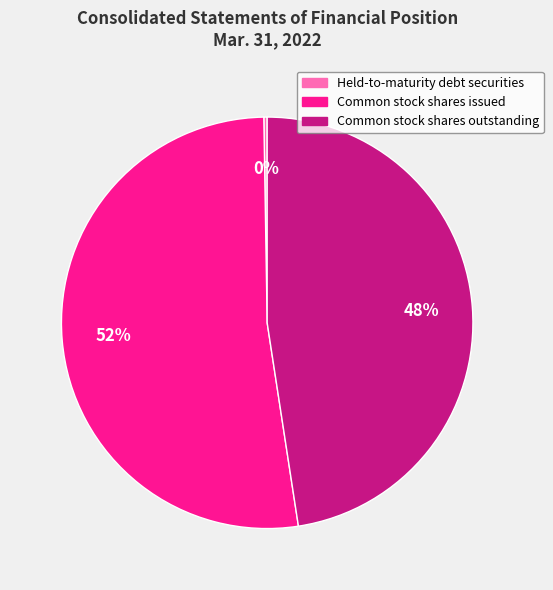

What is the ratio of the value at Common stock shares outstanding to the value at Common stock shares issued?

0.9